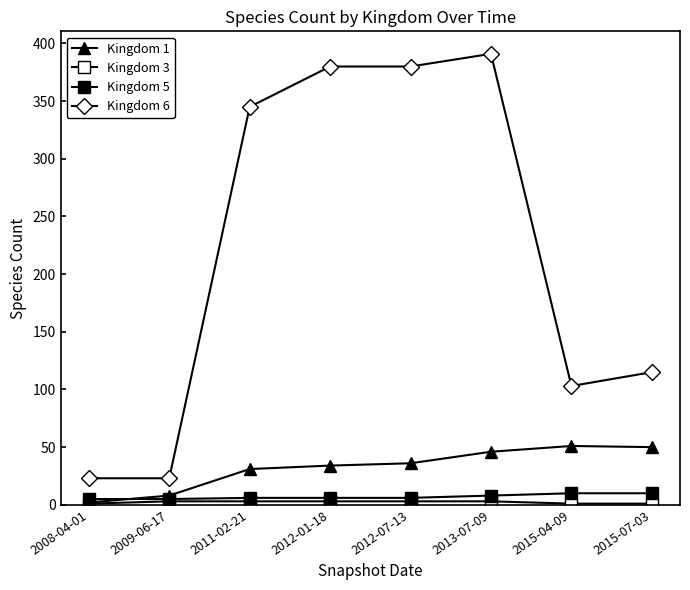

True or false: Kingdom 5 has more than 0 interior local peaks.

False